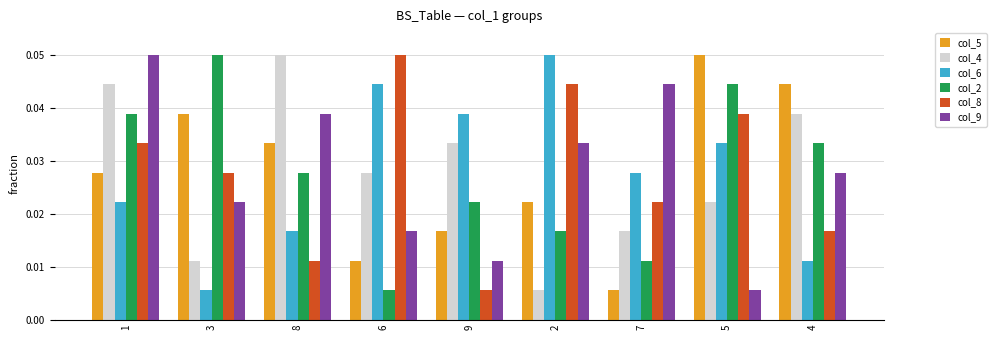

Rank the series at 7 from highest to lowest value.

col_9, col_6, col_8, col_4, col_2, col_5